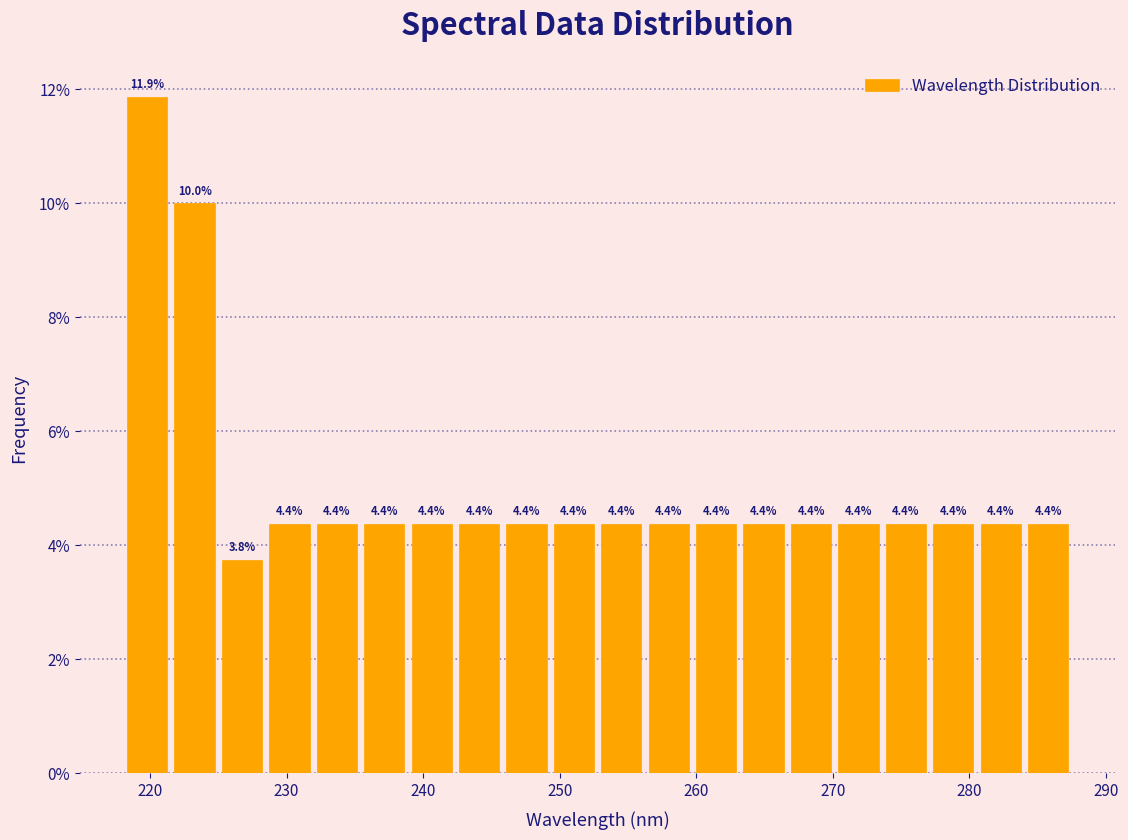

Around what value on the x-axis is the tallest bar? Give the approximate position of its centre, as read against the axis.

220